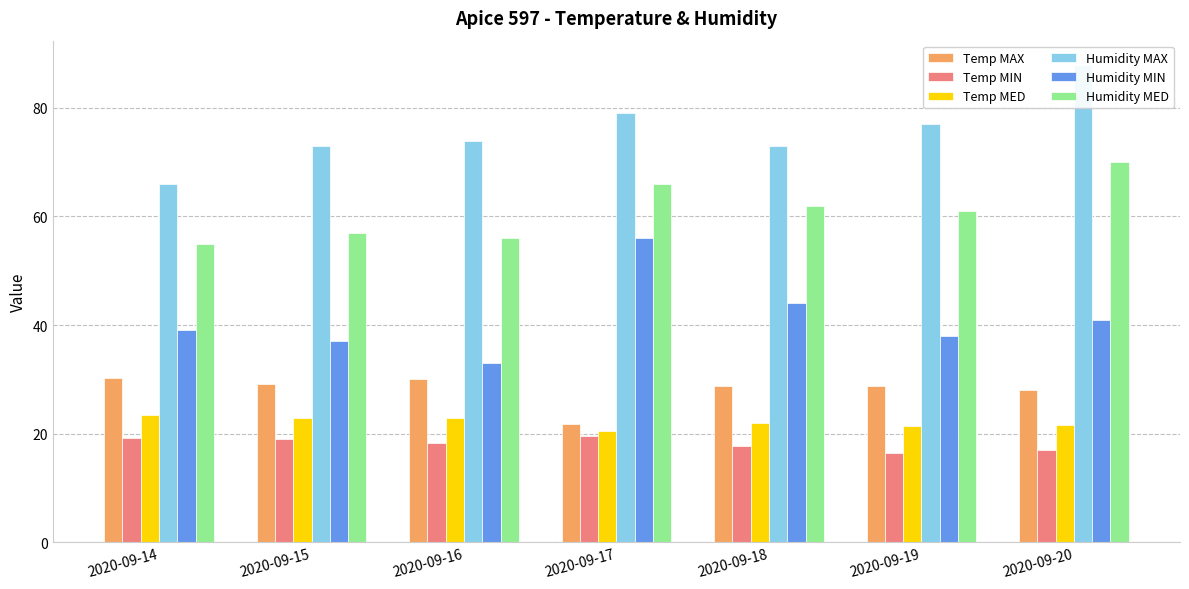

Are the bars grouped side by side (vs. stacked)?

Yes